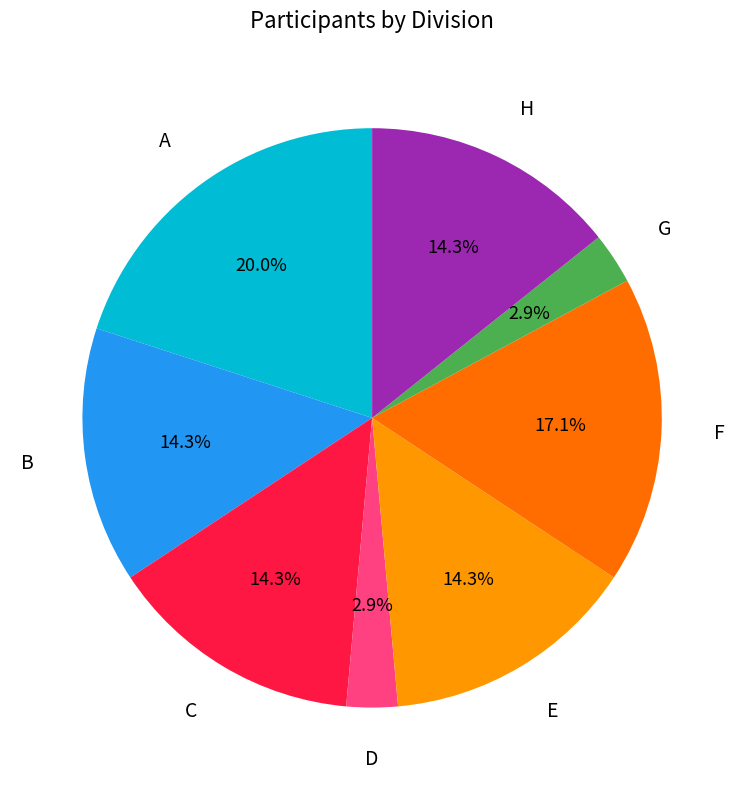

Does any single category account for the majority?

No